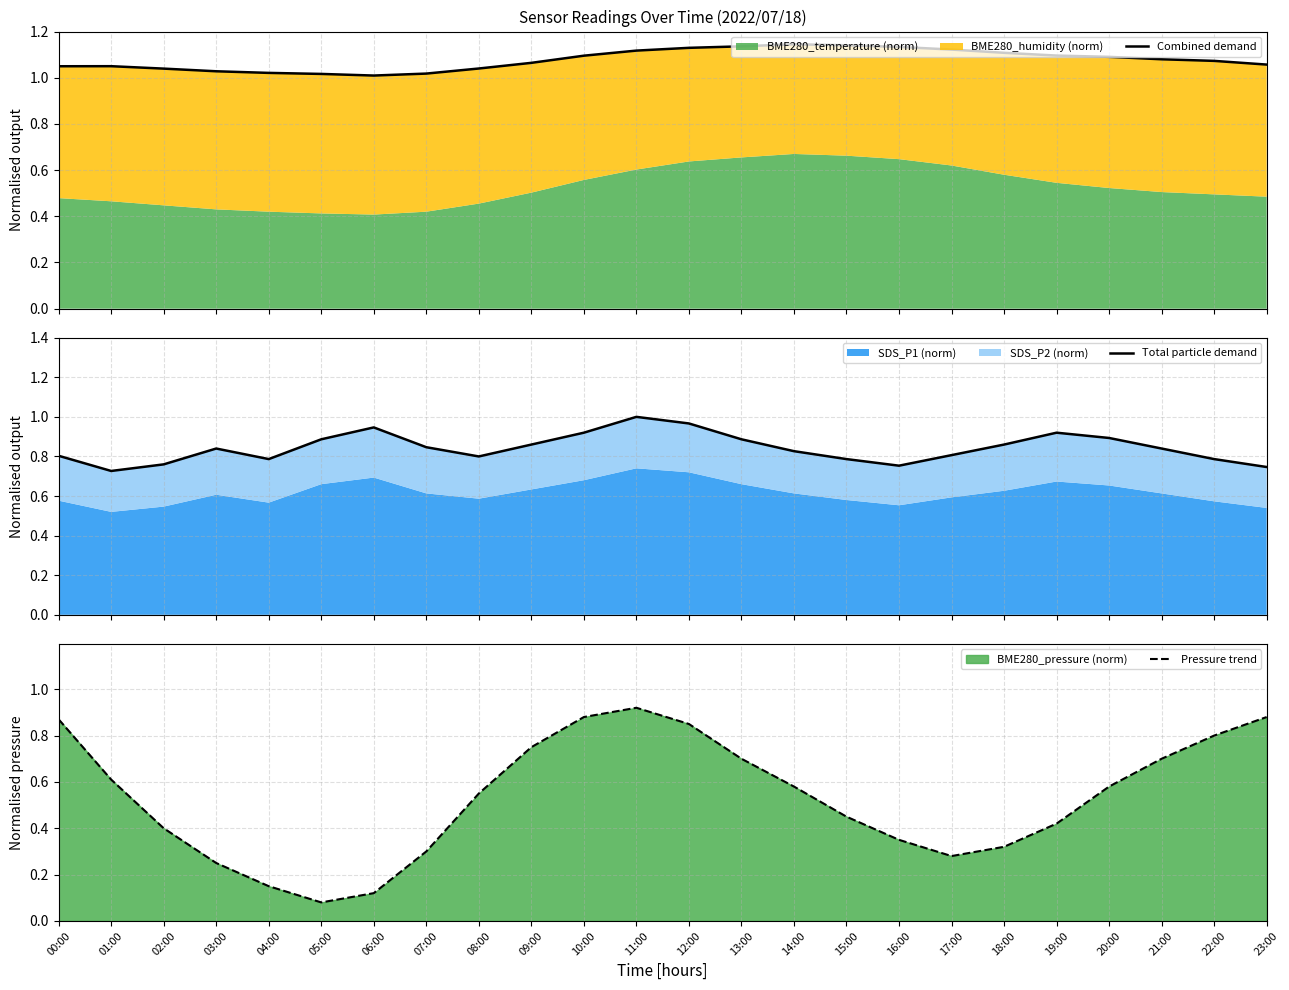

What is the spread (max minus min) of values at 09:00?

0.3